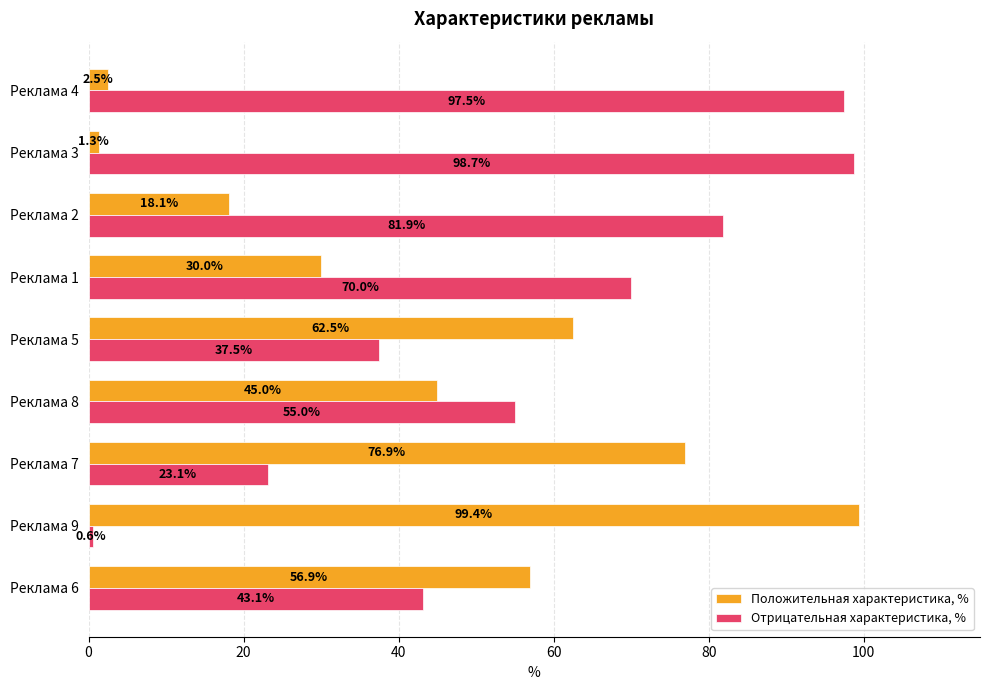

What is the difference between the second highest and second lowest values in the Отрицательная характеристика, % series?

74.4